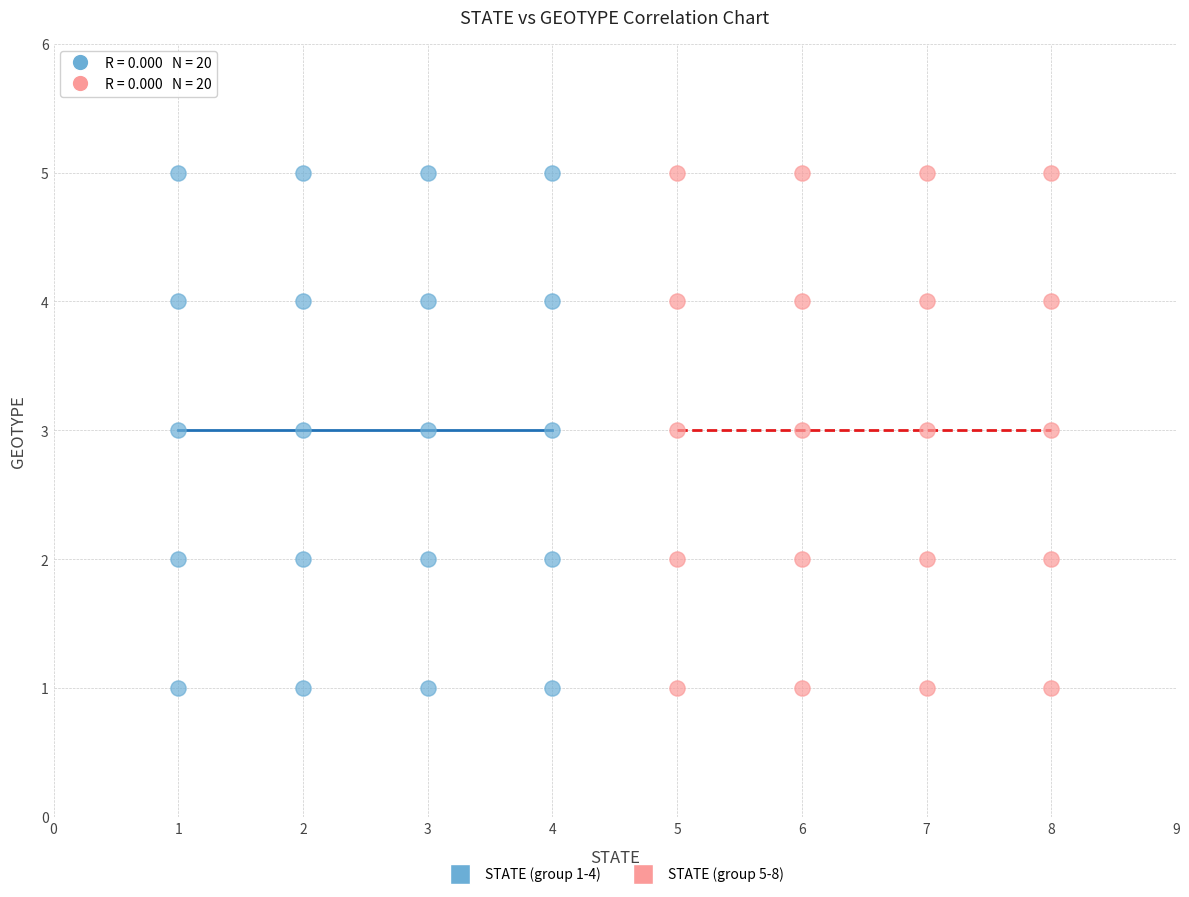

What are all the series names shown in the legend?

STATE (group 1-4), STATE (group 5-8)